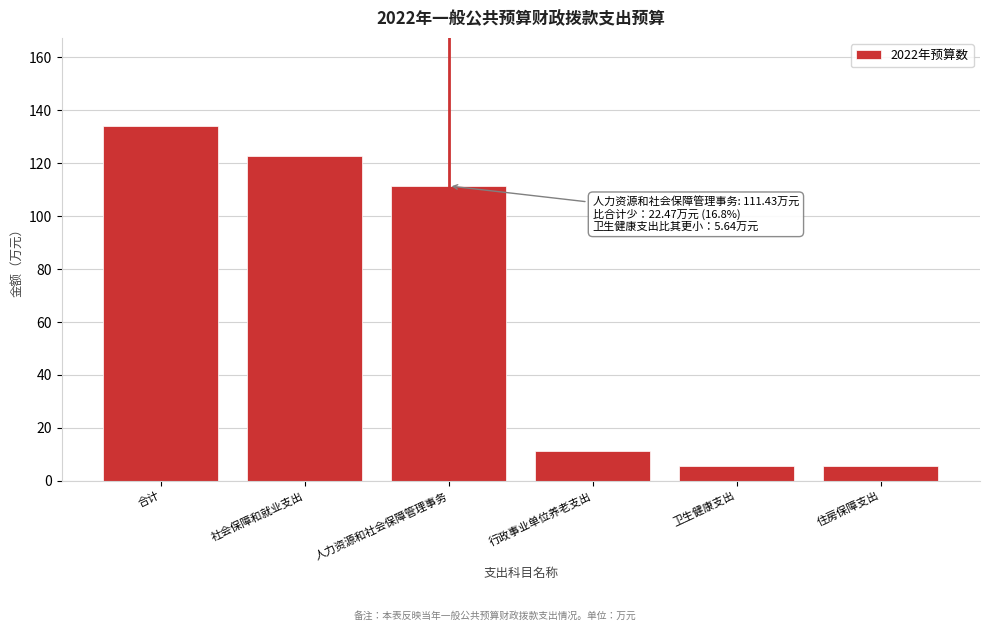

Reading left to right, transcribe all the data shown in this chart.

133.9	122.7	111.4	11.2	5.6	5.6